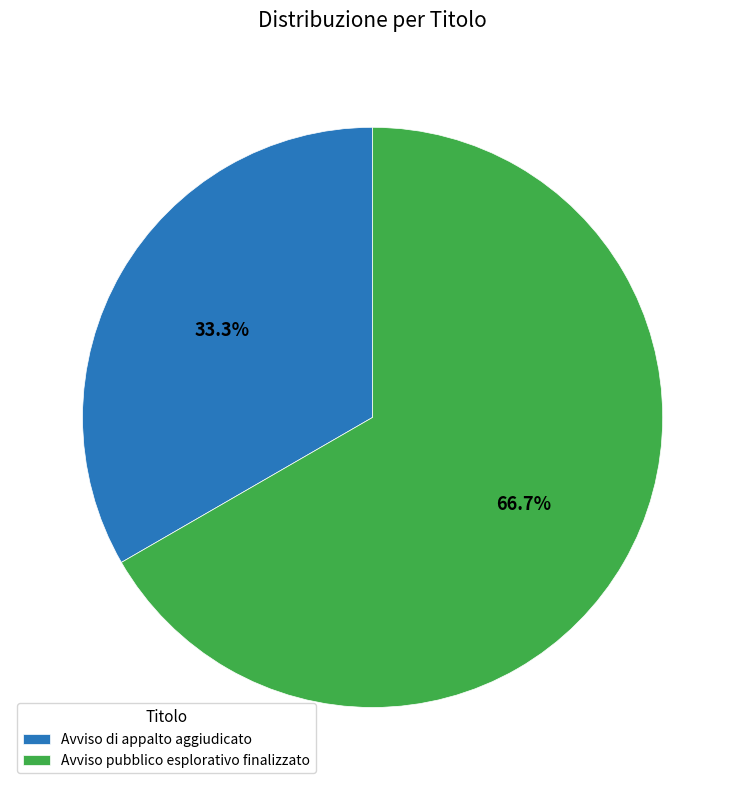

Approximately how many times larger is the value at Avviso di appalto aggiudicato compared to Avviso pubblico esplorativo finalizzato?

0.5